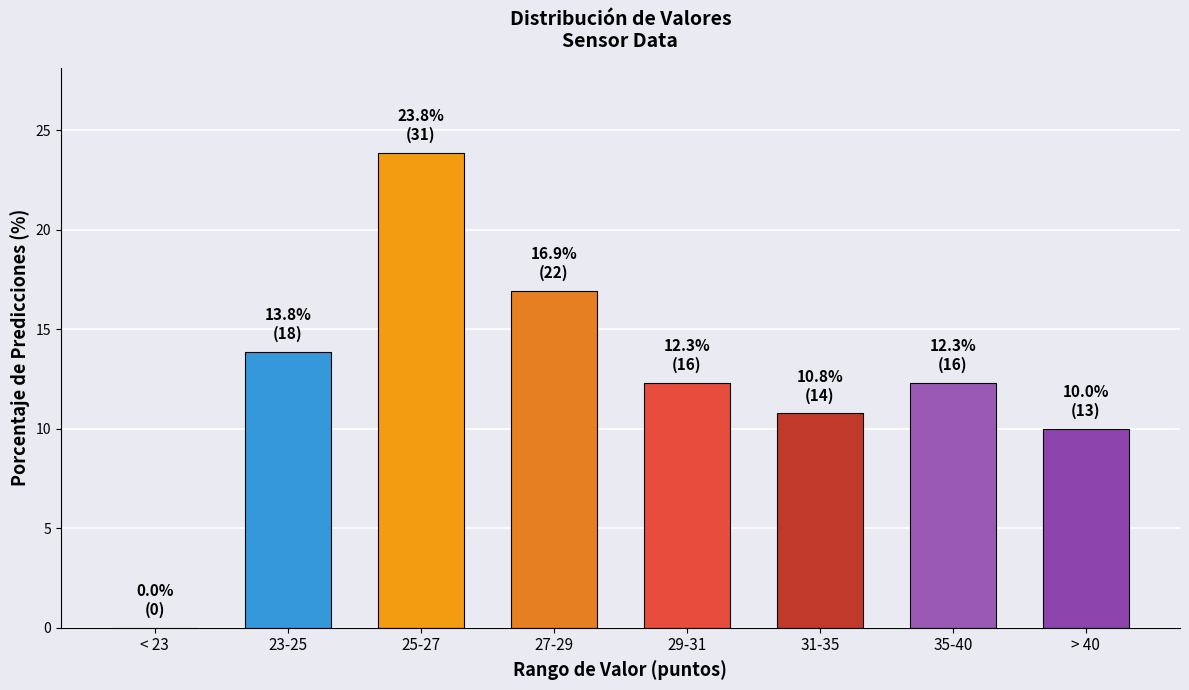

Reading left to right, transcribe all the data shown in this chart.

< 23=0.0	23-25=13.8	25-27=23.8	27-29=16.9	29-31=12.3	31-35=10.8	35-40=12.3	> 40=10.0